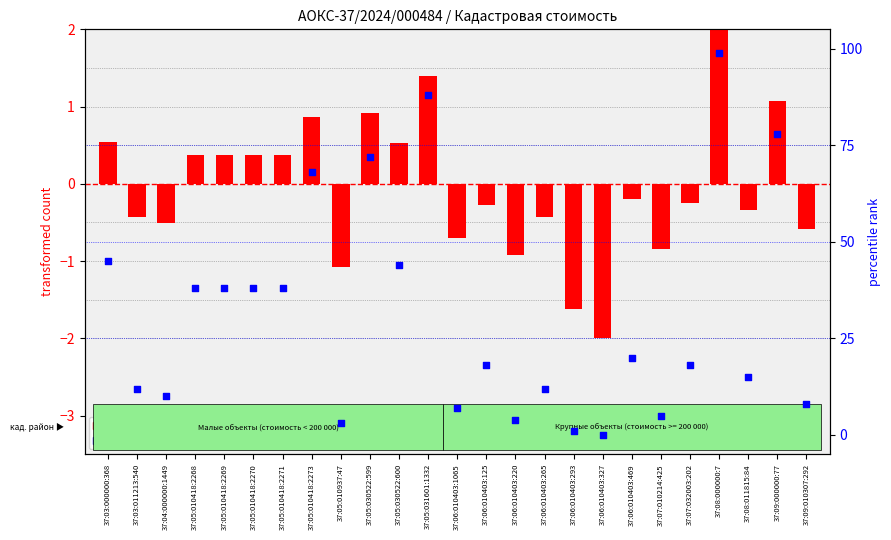

At which category is the sum across all series the highest?

37:08:000000:7